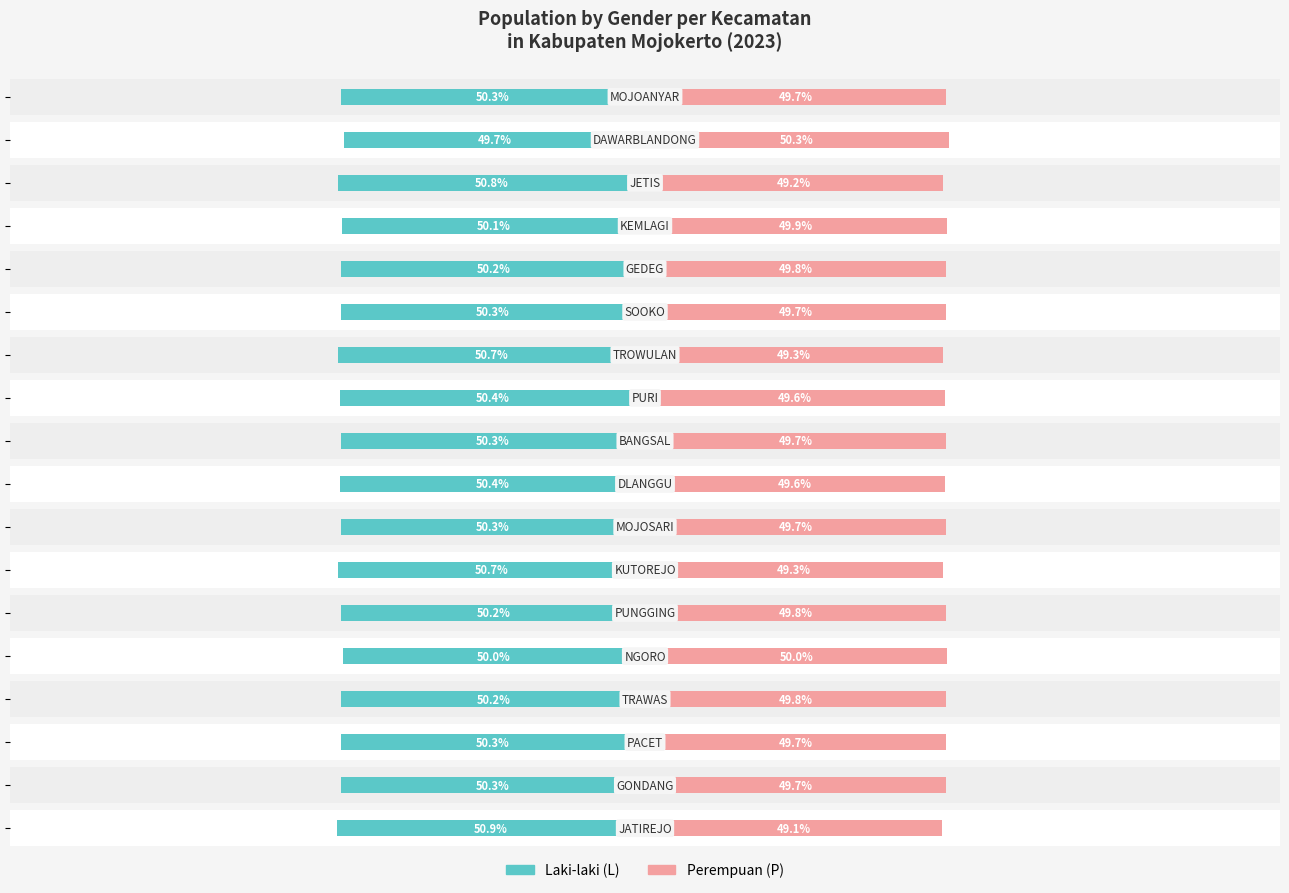

Reading left to right, list all the values displayed in this chart.

Laki-laki (L): -50.9	-50.3	-50.3	-50.2	-50.0	-50.2	-50.7	-50.3	-50.4	-50.3	-50.4	-50.7	-50.3	-50.2	-50.1	-50.8	-49.7	-50.3
Perempuan (P): 49.1	49.7	49.7	49.8	50.0	49.8	49.3	49.7	49.6	49.7	49.6	49.3	49.7	49.8	49.9	49.2	50.3	49.7